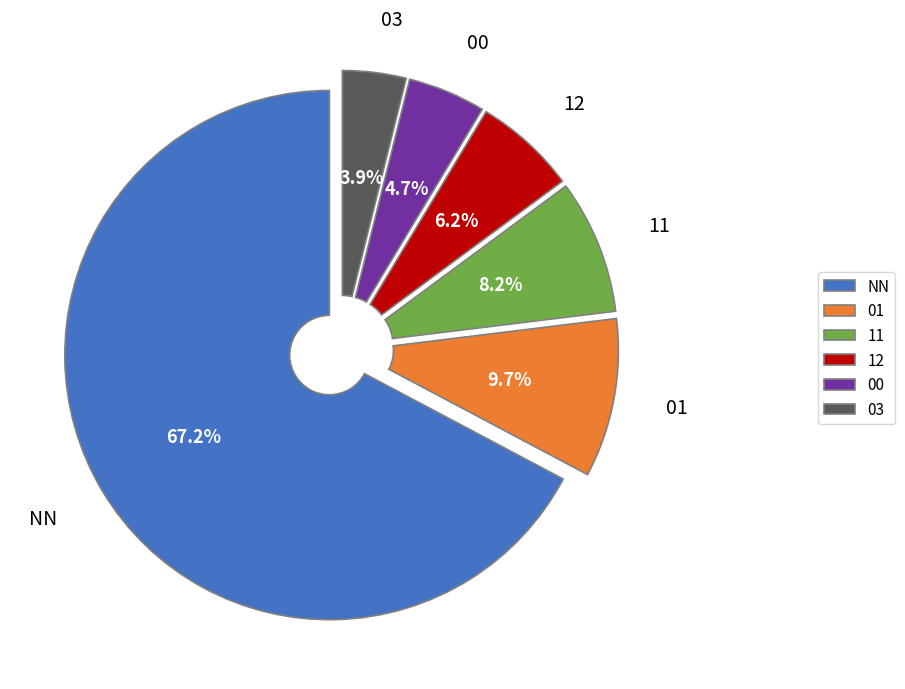

Which slice represents more than half of the pie?

NN